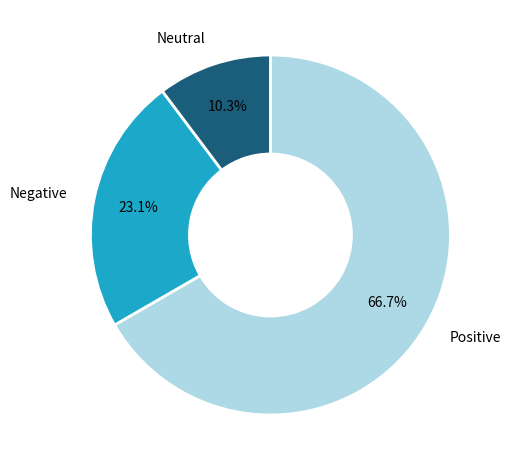

Does any single category account for the majority?

Yes